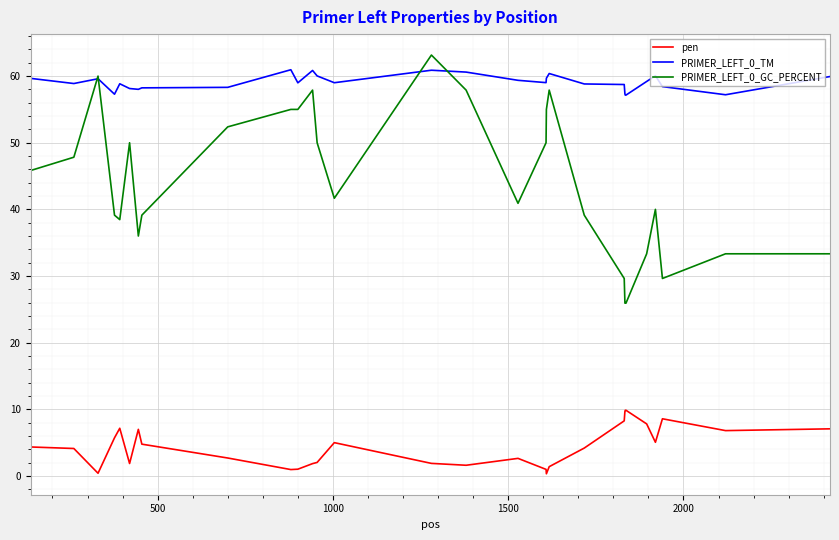

True or false: pen and PRIMER_LEFT_0_GC_PERCENT intersect in this chart.

False